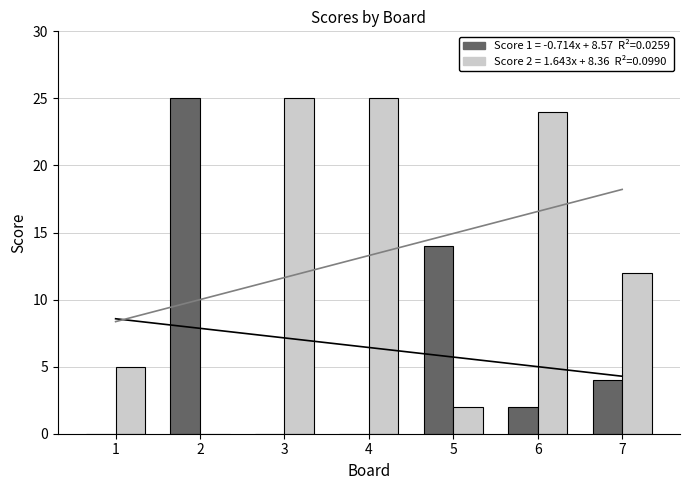

At which label is Score 1 closest to 12?

5